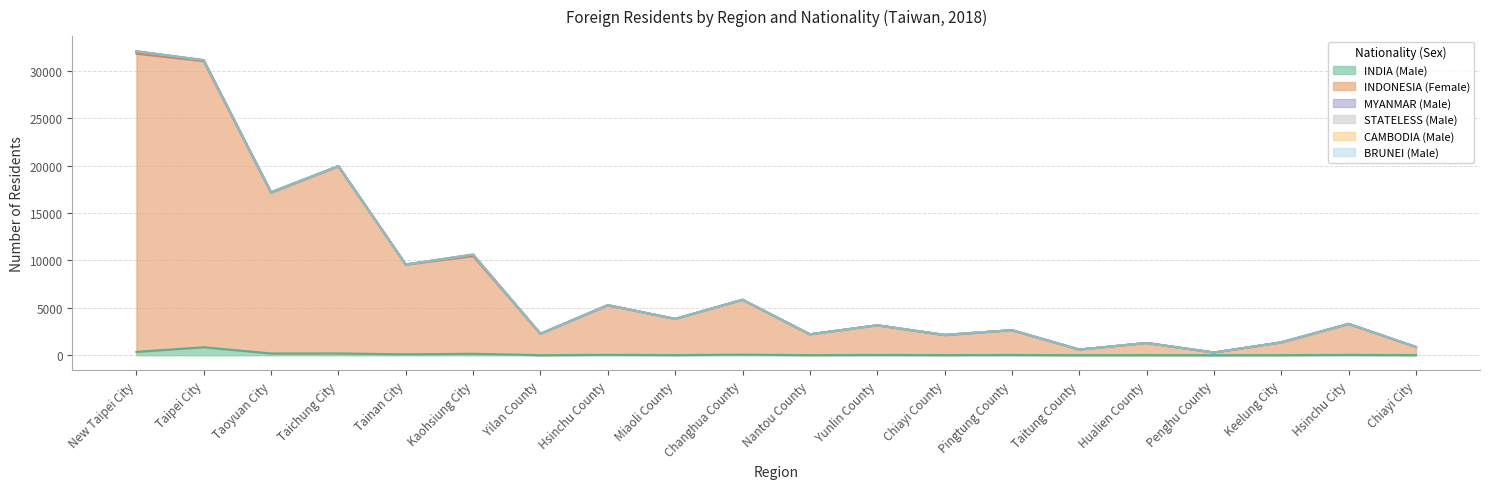

Reading left to right, extract all data points from this chart.

INDIA (Male): New Taipei City=351	Taipei City=844	Taoyuan City=186	Taichung City=190	Tainan City=97	Kaohsiung City=155	Yilan County=7	Hsinchu County=42	Miaoli County=17	Changhua County=60	Nantou County=13	Yunlin County=30	Chiayi County=16	Pingtung County=27	Taitung County=5	Hualien County=12	Penghu County=2	Keelung City=11	Hsinchu City=34	Chiayi City=14
INDONESIA (Female): New Taipei City=31478	Taipei City=30196	Taoyuan City=16971	Taichung City=19744	Tainan City=9462	Kaohsiung City=10318	Yilan County=2258	Hsinchu County=5218	Miaoli County=3818	Changhua County=5790	Nantou County=2188	Yunlin County=3128	Chiayi County=2103	Pingtung County=2614	Taitung County=595	Hualien County=1279	Penghu County=284	Keelung City=1337	Hsinchu City=3256	Chiayi City=856
MYANMAR (Male): New Taipei City=233	Taipei City=78	Taoyuan City=33	Taichung City=27	Tainan City=16	Kaohsiung City=120	Yilan County=3	Hsinchu County=28	Miaoli County=0	Changhua County=8	Nantou County=8	Yunlin County=3	Chiayi County=22	Pingtung County=5	Taitung County=1	Hualien County=3	Penghu County=1	Keelung City=17	Hsinchu City=23	Chiayi City=0
STATELESS (Male): New Taipei City=12	Taipei City=20	Taoyuan City=5	Taichung City=5	Tainan City=4	Kaohsiung City=1	Yilan County=1	Hsinchu County=1	Miaoli County=0	Changhua County=0	Nantou County=0	Yunlin County=1	Chiayi County=1	Pingtung County=1	Taitung County=0	Hualien County=0	Penghu County=0	Keelung City=1	Hsinchu City=0	Chiayi City=0
CAMBODIA (Male): New Taipei City=2	Taipei City=2	Taoyuan City=14	Taichung City=0	Tainan City=2	Kaohsiung City=41	Yilan County=0	Hsinchu County=0	Miaoli County=0	Changhua County=0	Nantou County=0	Yunlin County=0	Chiayi County=17	Pingtung County=1	Taitung County=0	Hualien County=1	Penghu County=0	Keelung City=0	Hsinchu City=0	Chiayi City=0
BRUNEI (Male): New Taipei City=0	Taipei City=1	Taoyuan City=1	Taichung City=2	Tainan City=1	Kaohsiung City=0	Yilan County=0	Hsinchu County=0	Miaoli County=1	Changhua County=1	Nantou County=0	Yunlin County=0	Chiayi County=0	Pingtung County=0	Taitung County=0	Hualien County=1	Penghu County=0	Keelung City=0	Hsinchu City=1	Chiayi City=0